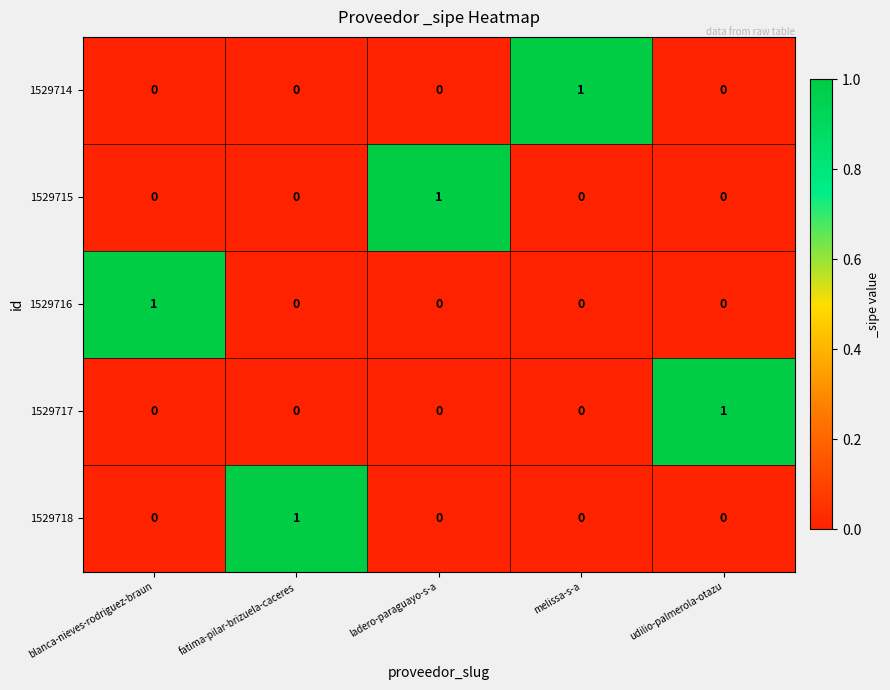

Is it true that 1529717 equals 1 at udilio-palmerola-otazu?

True